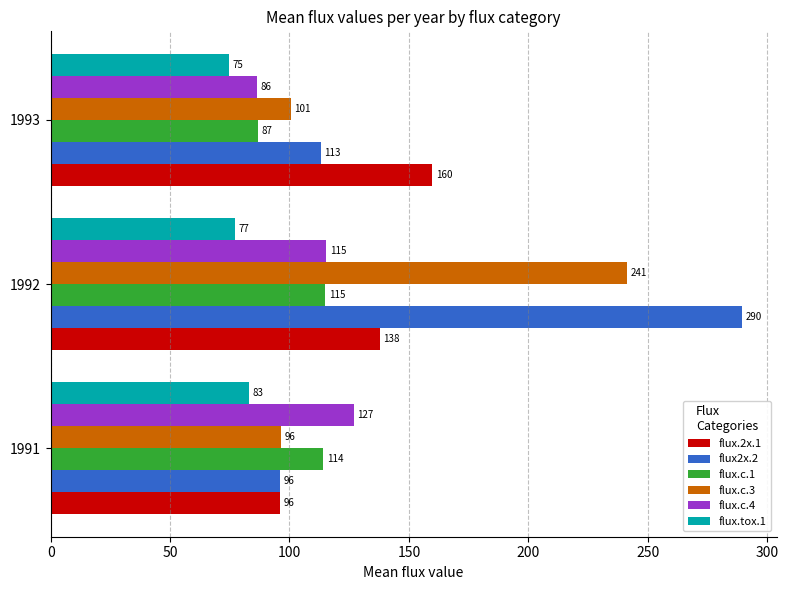

What is the difference between the maximum and minimum values in the flux.c.4 series?

40.7